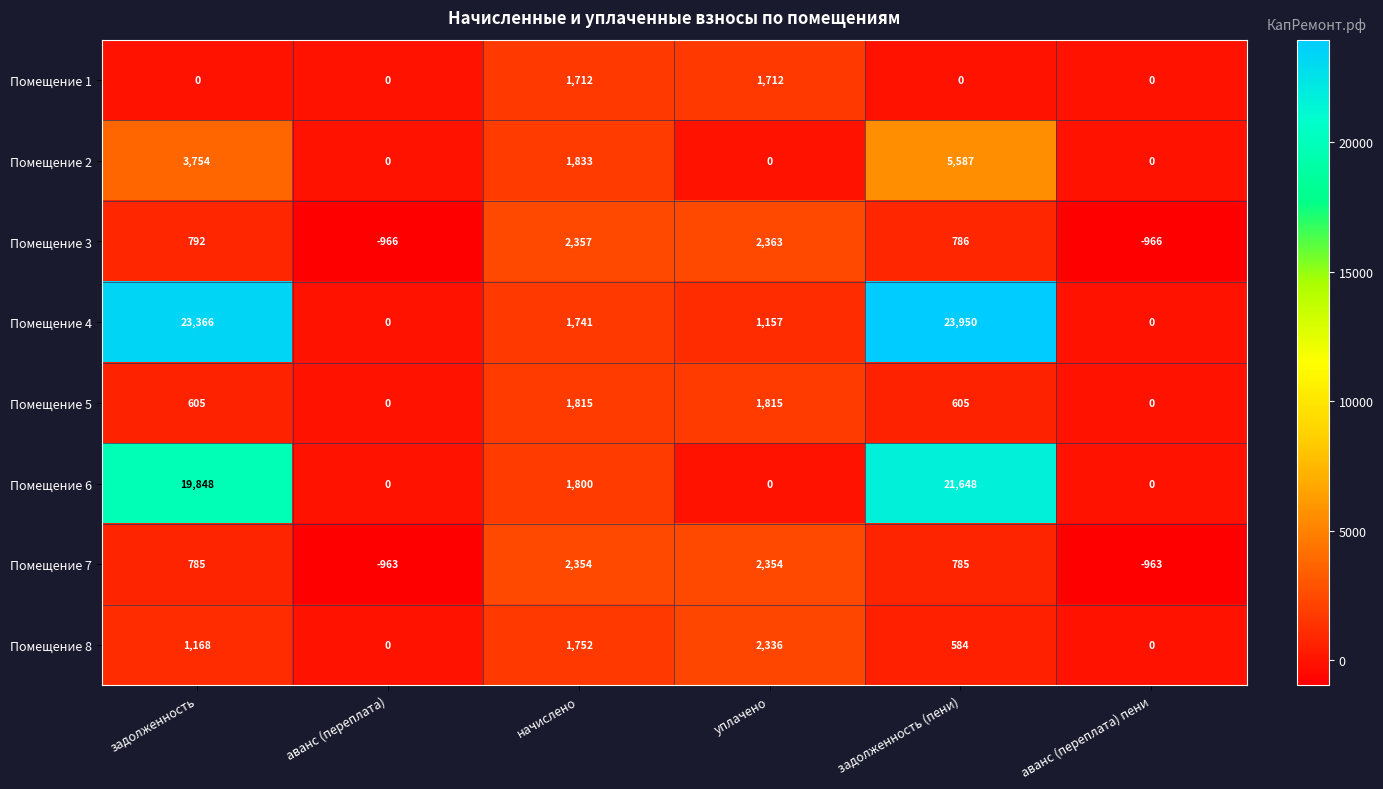

How many series are shown in this chart?

8